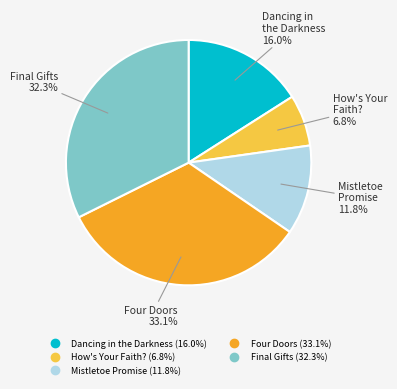

To the nearest percent, what portion does Final Gifts represent?

32%